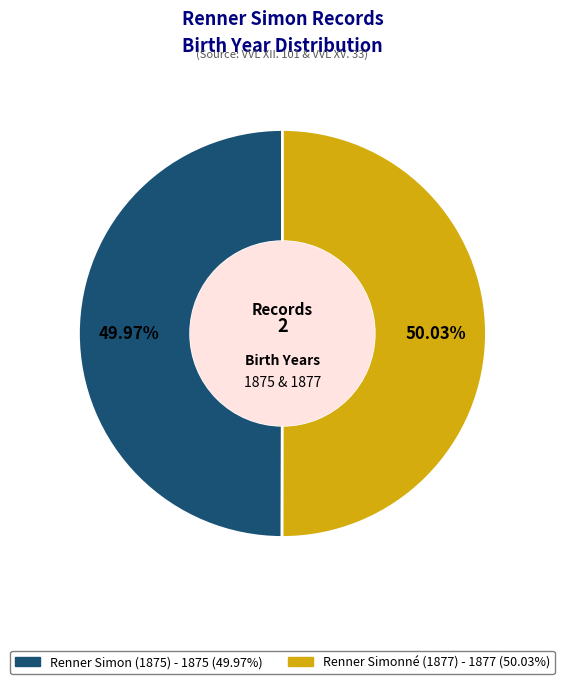

What is the total percentage of Renner Simon (1875) and Renner Simonné (1877)?

100.0%